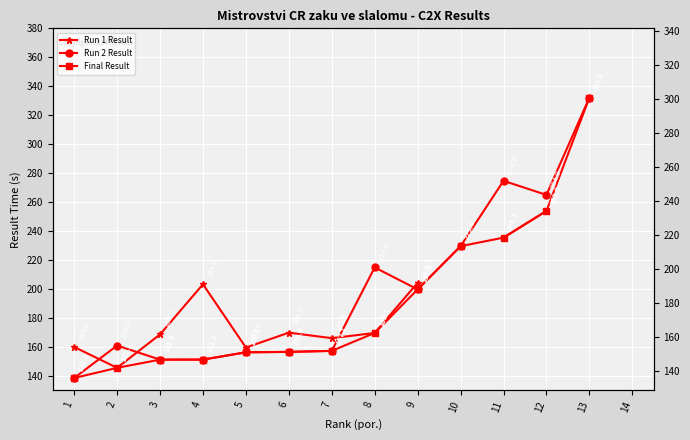

What is the difference between the maximum and minimum values in the Run 1 Result series?

108.4